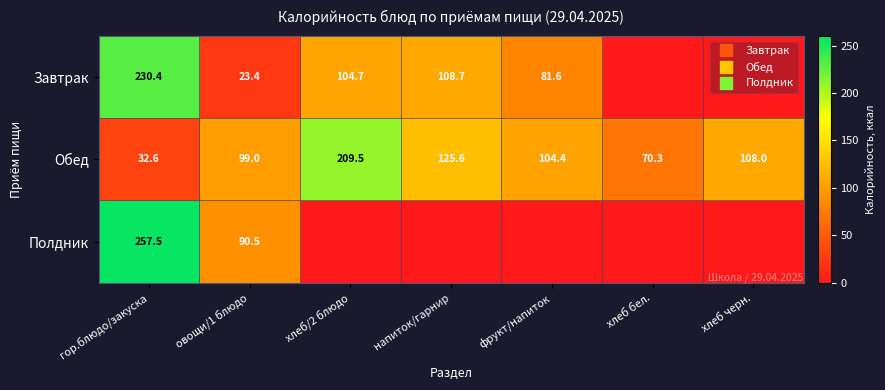

At which label does Завтрак reach its peak?

гор.блюдо/закуска